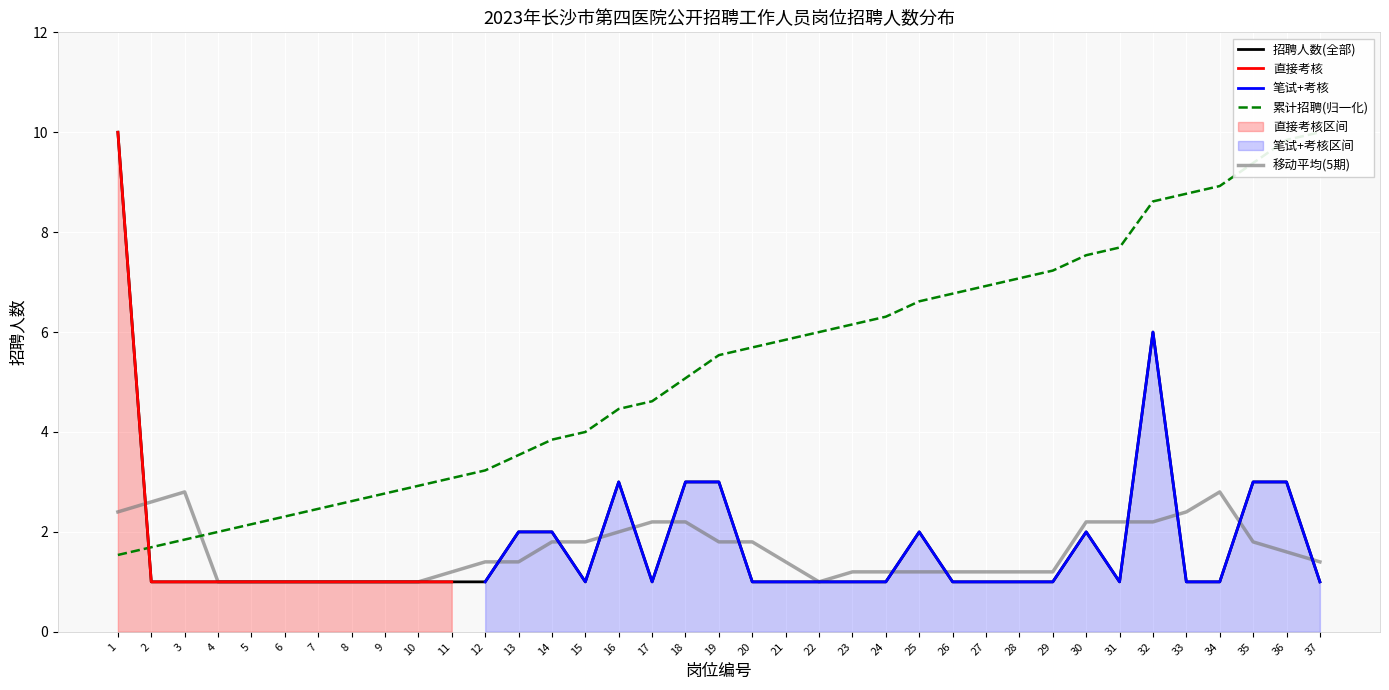

How many values are between 1 and 2?

10